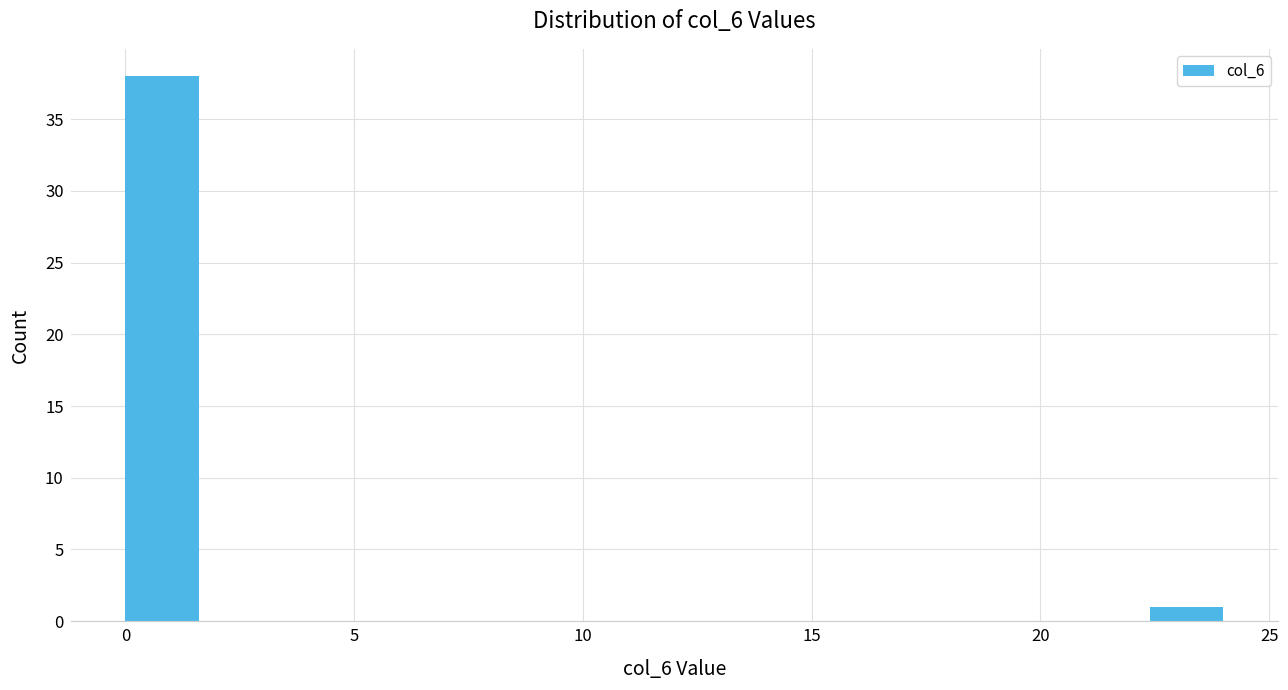

Around what value on the x-axis is the tallest bar? Give the approximate position of its centre, as read against the axis.

1.0